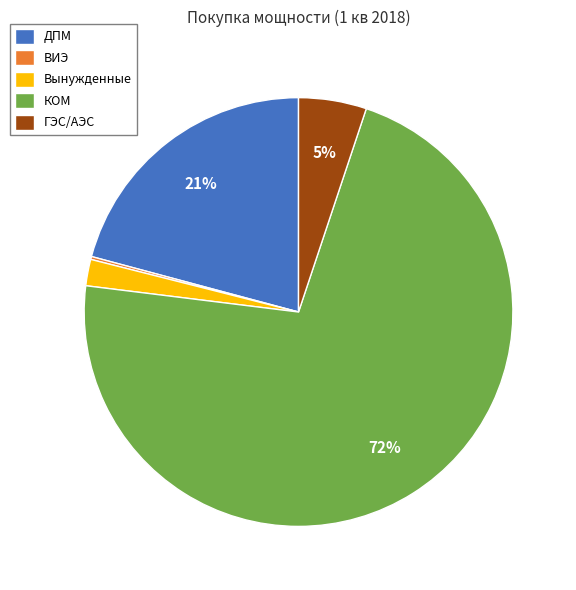

Combined, do ДПМ and ГЭС/АЭС account for over 50%?

No